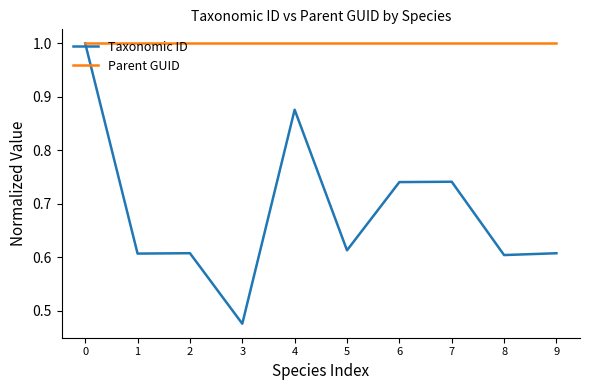

What is the maximum value for Taxonomic ID?

1.0